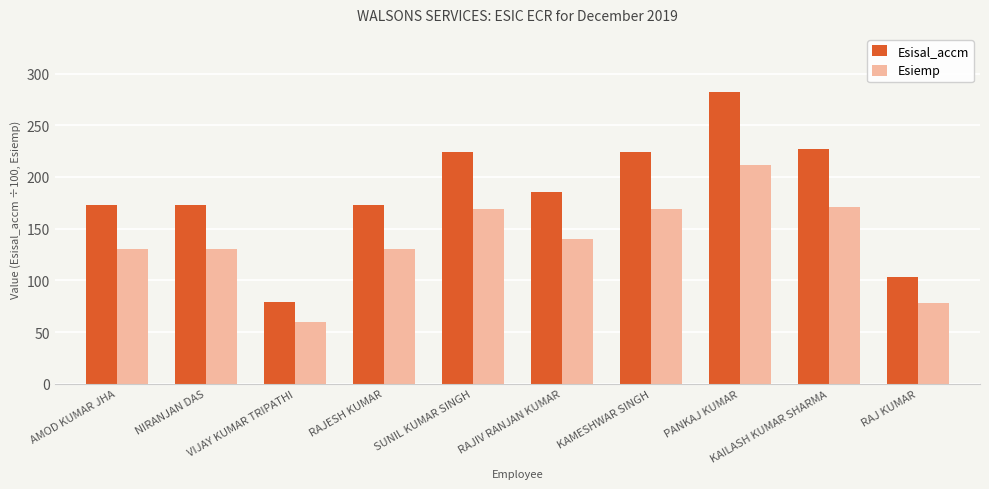

At which label does Esisal_accm first exceed 185?

SUNIL KUMAR SINGH